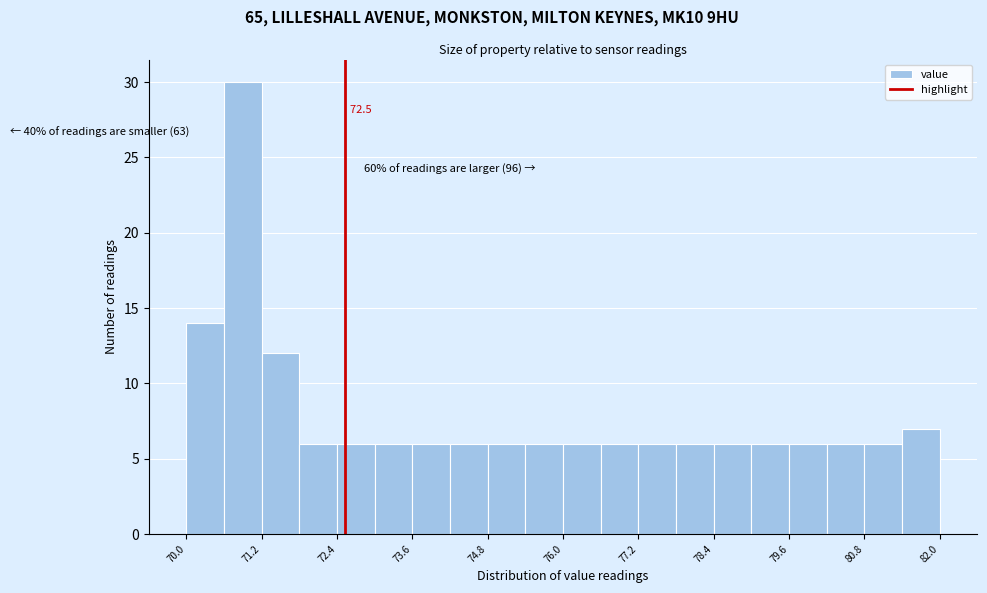

Around what value on the x-axis is the tallest bar? Give the approximate position of its centre, as read against the axis.

70.8